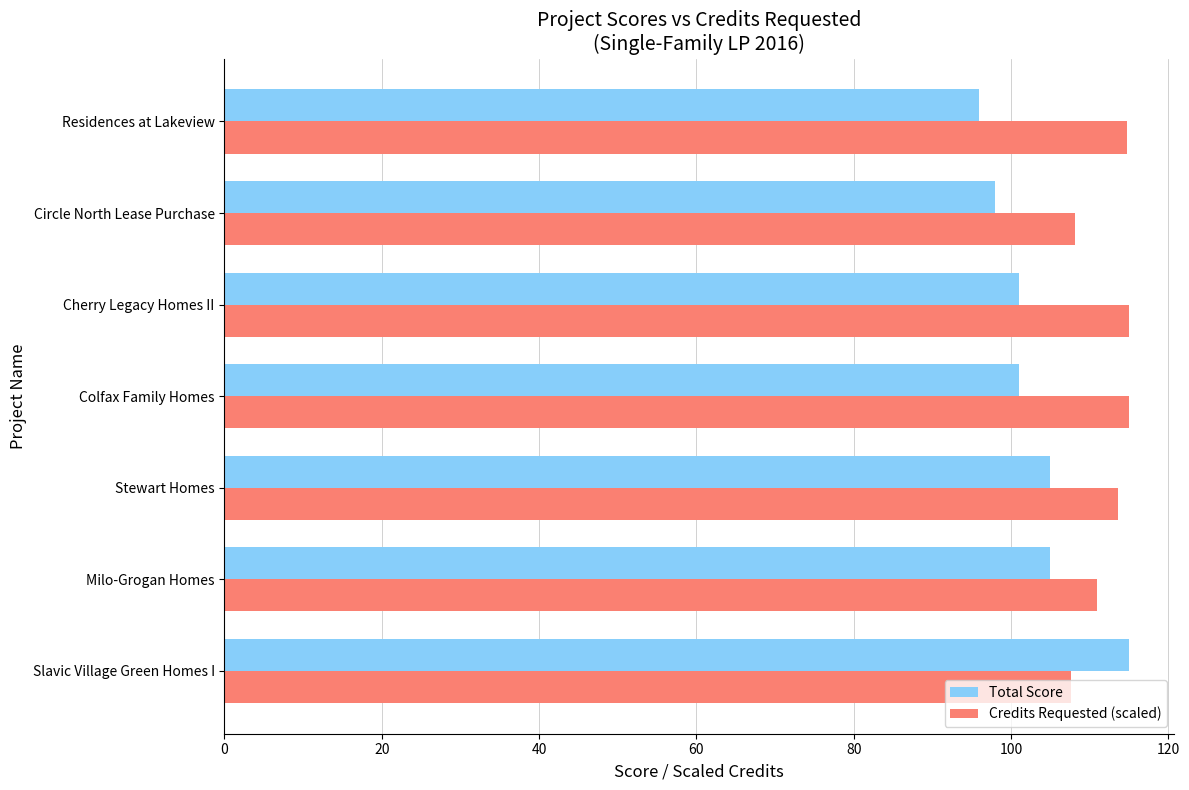

At how many categories does at least one series exceed 103?

7